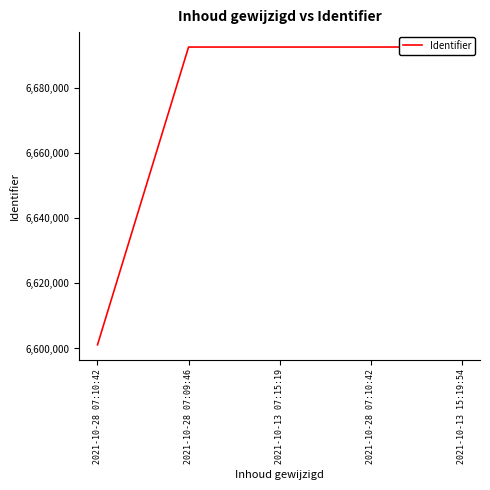

What is the sum of all values?

33370788